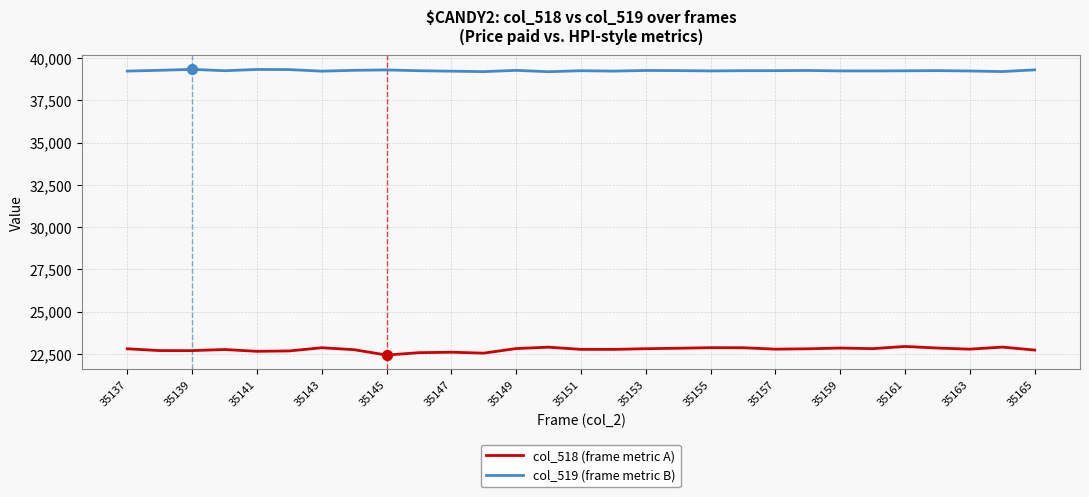

What is the difference between the maximum and minimum values in the col_518 (frame metric A) series?

508